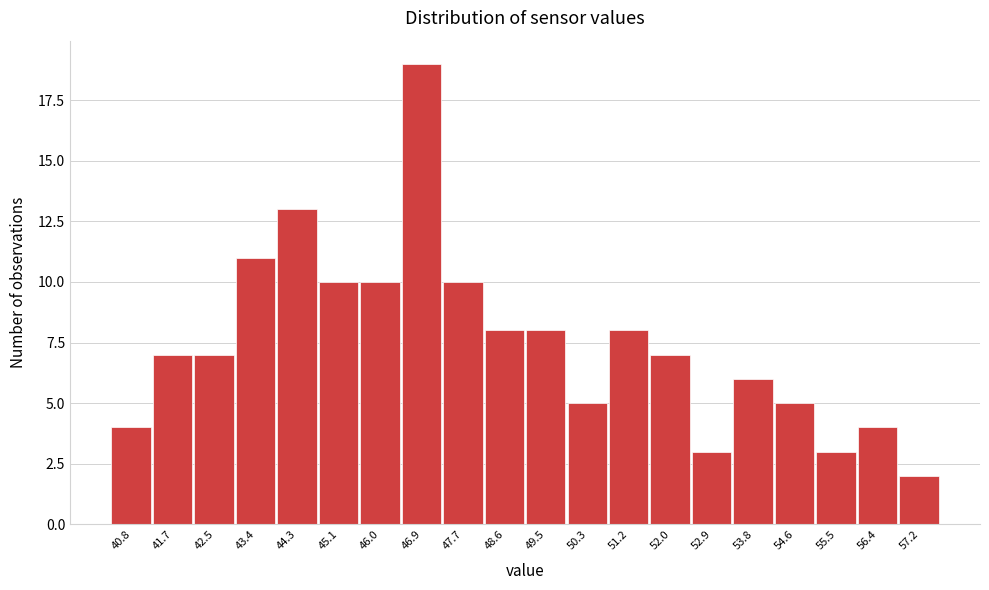

Reading left to right, extract all data points from this chart.

4	7	7	11	13	10	10	19	10	8	8	5	8	7	3	6	5	3	4	2